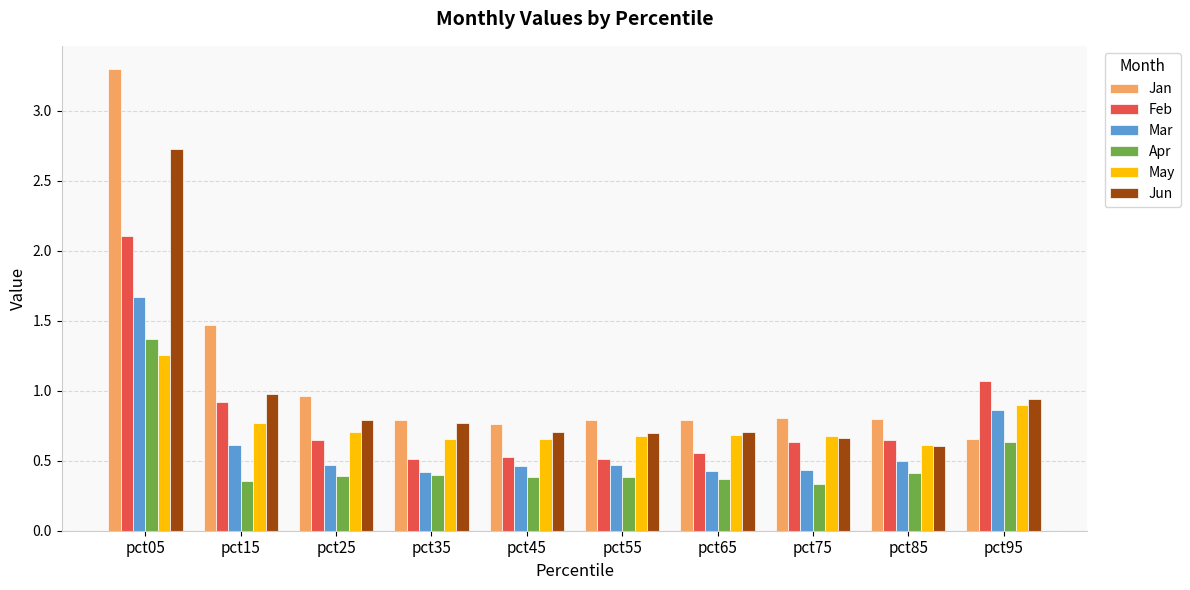

Which series changed the most between pct15 and pct45?

Jan